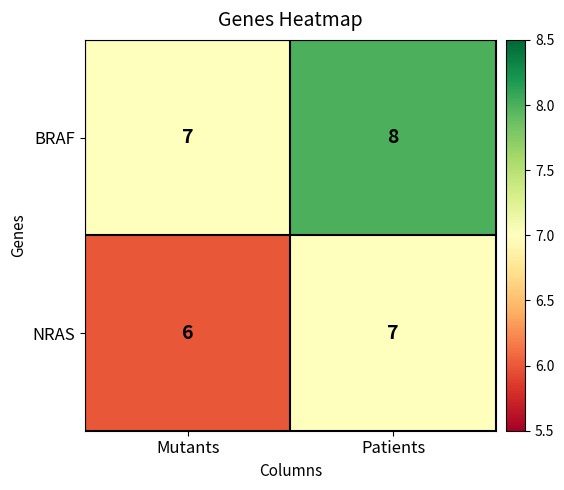

What is the sum of all BRAF values?

15